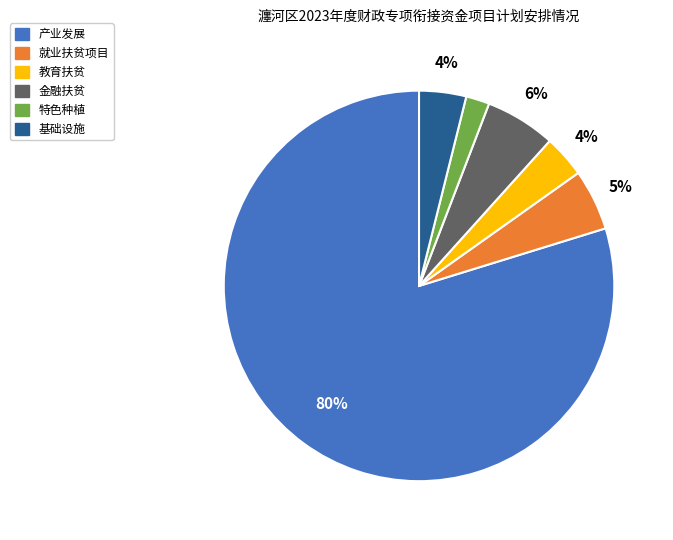

To the nearest percent, what is the average slice percentage?

17%